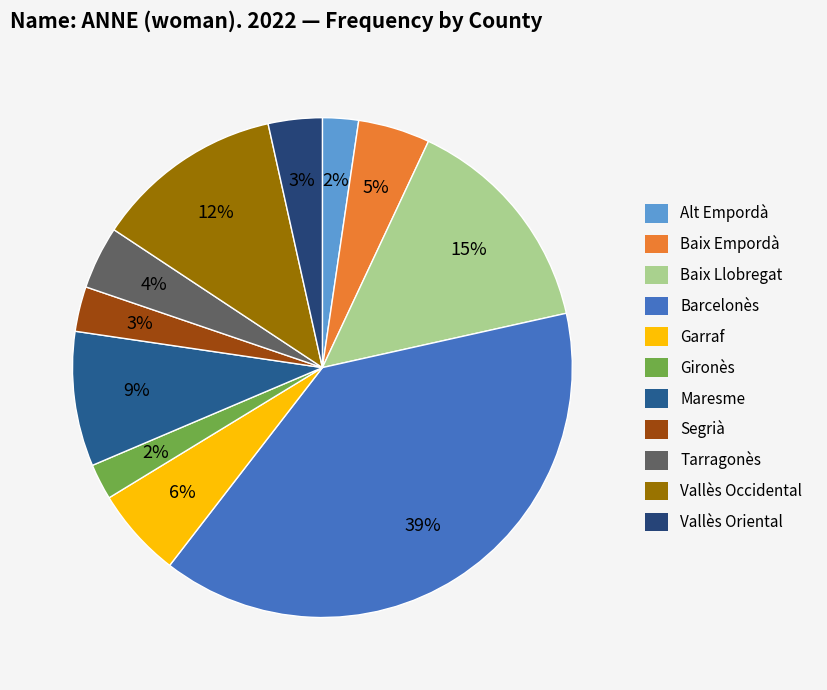

True or false: Segrià accounts for 3% of the total.

True